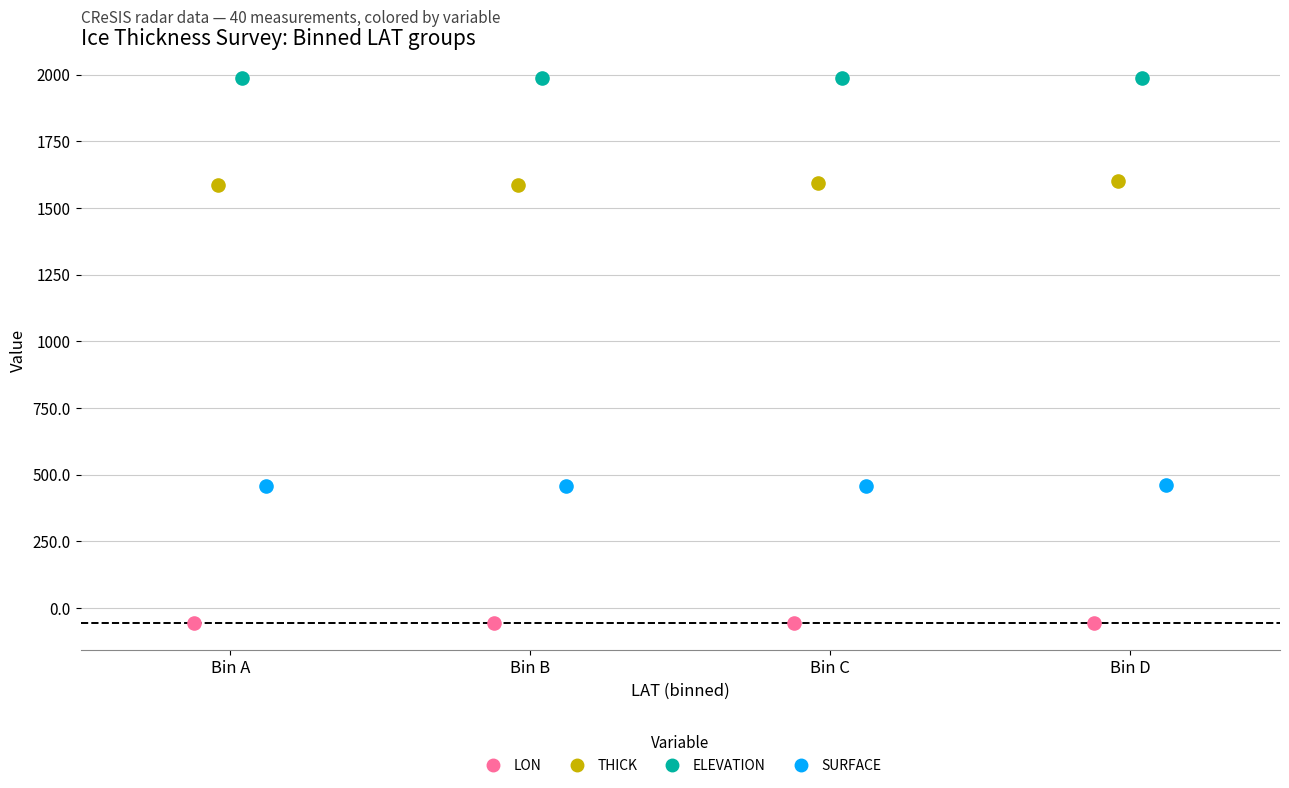

Which series contains the lowest Y value?

LON